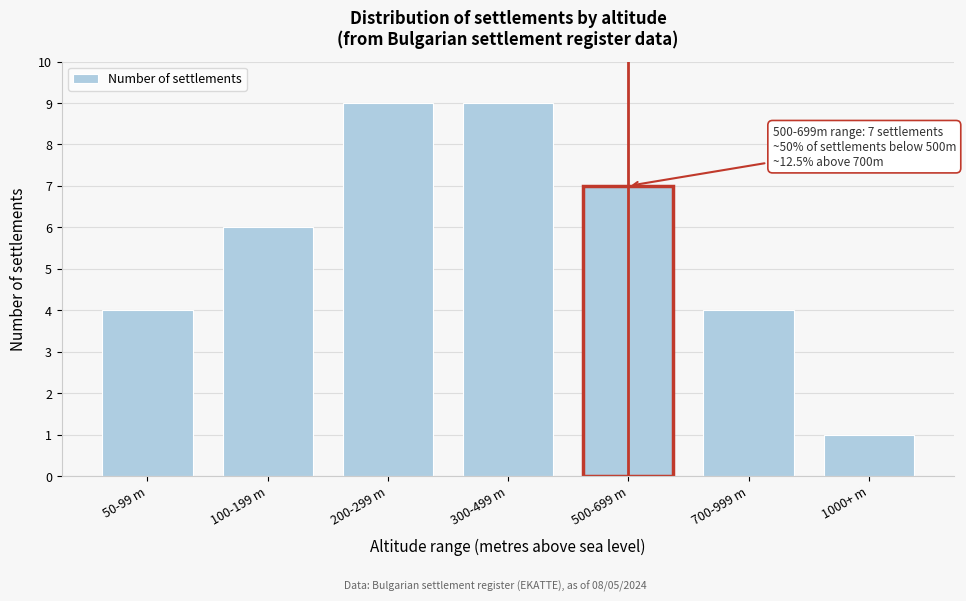

Reading left to right, extract all data points from this chart.

4	6	9	9	7	4	1